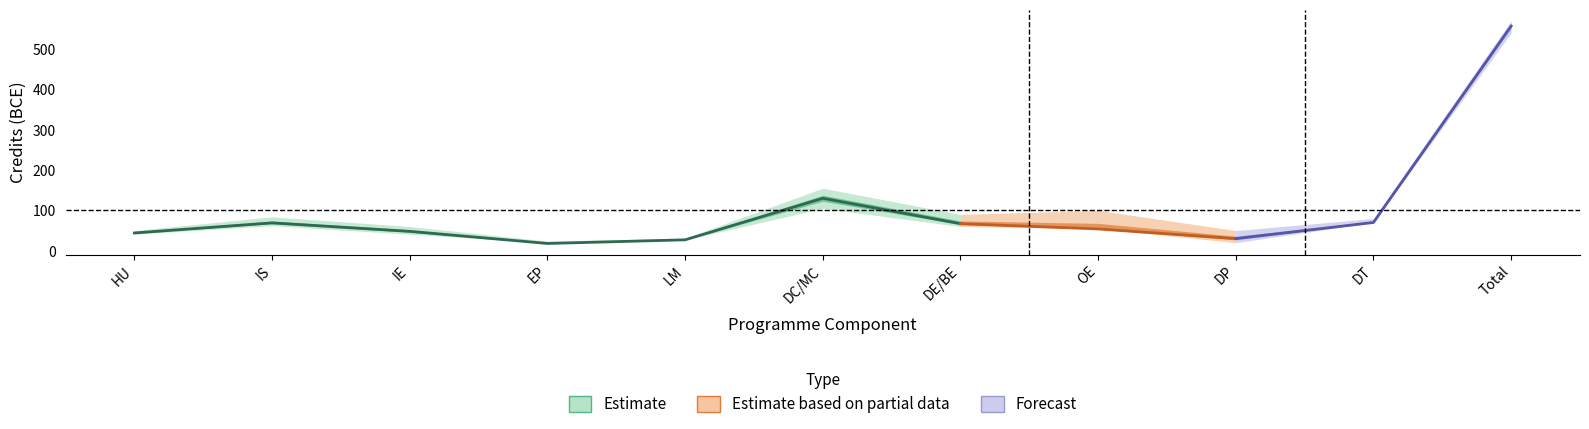

True or false: Max has more than 0 interior local peaks.

True